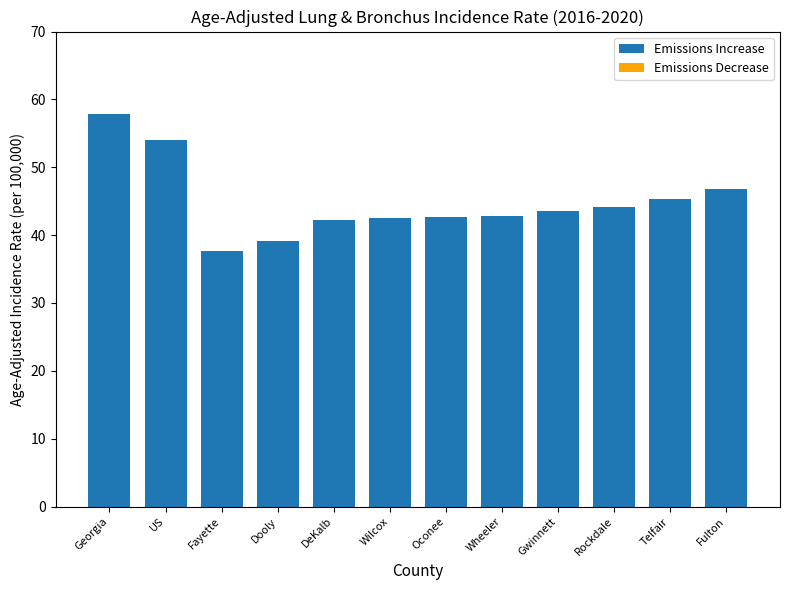

What is the change in value from Georgia to Dooly?

-18.7